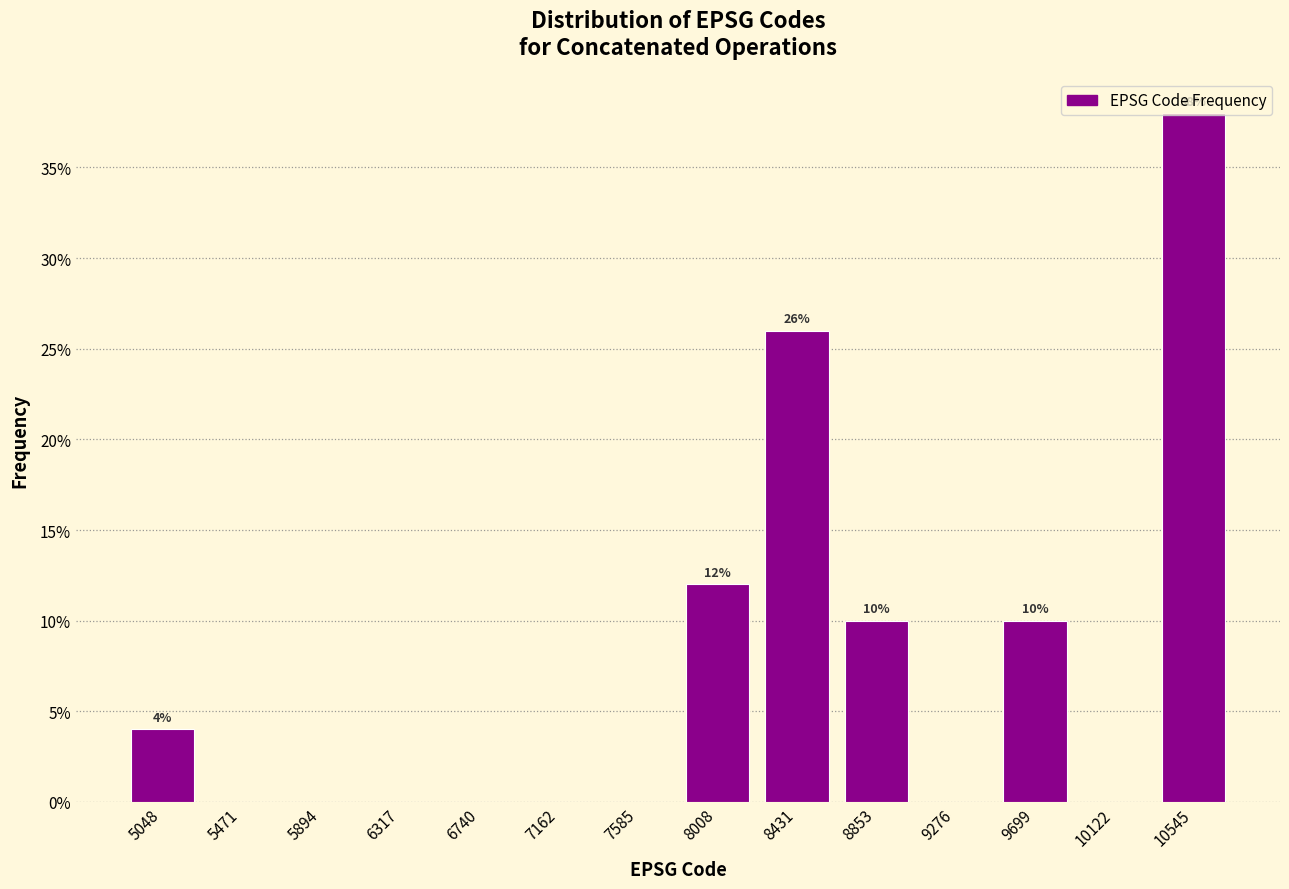

Which range on the x-axis has the tallest bar?

10350 to 10750